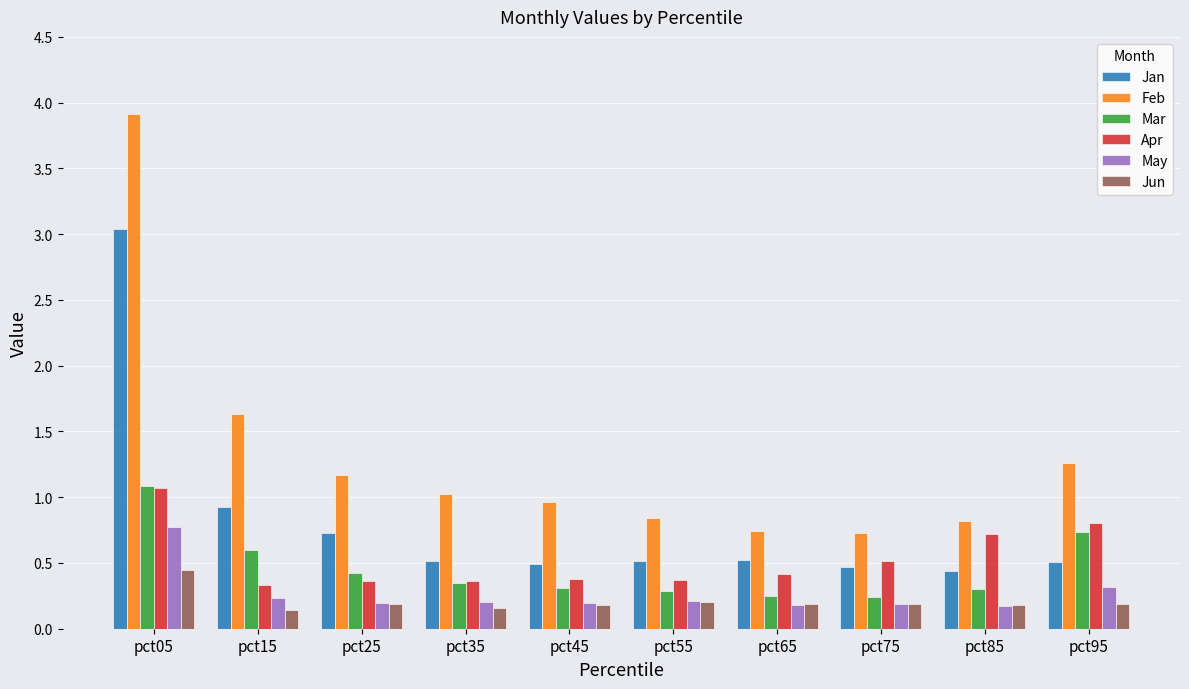

Which series has the largest range (max minus min)?

Feb